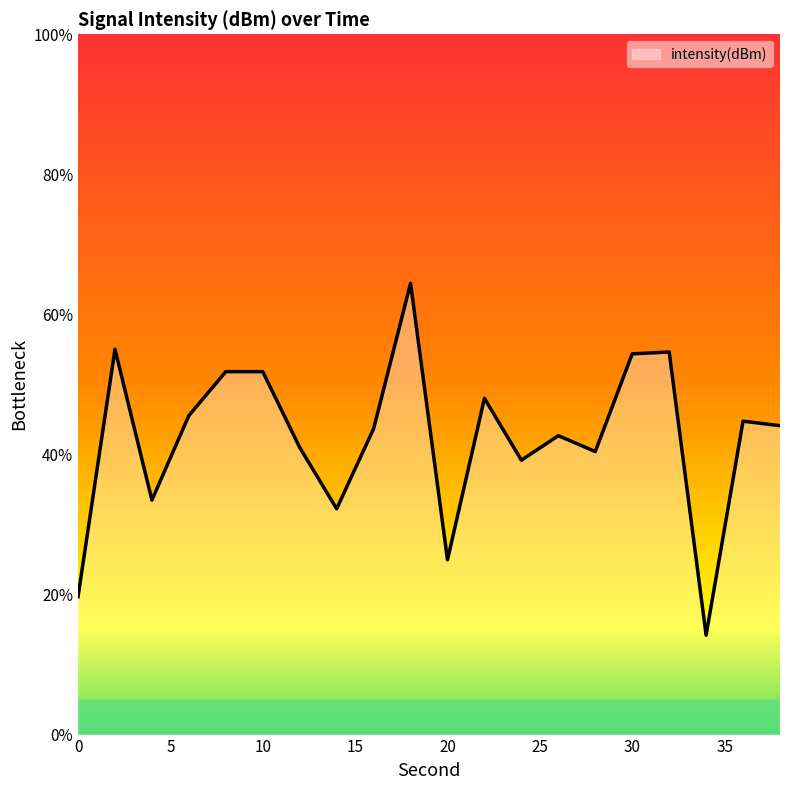

What is the greatest value displayed?

64.4